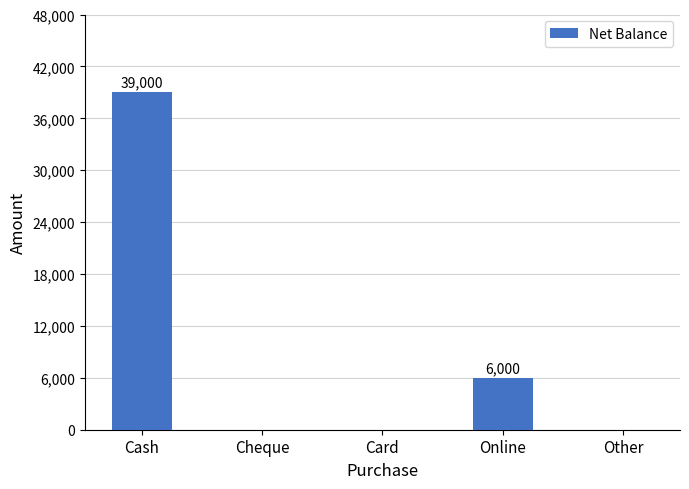

Is it true that the value at Cash is 39000?

True